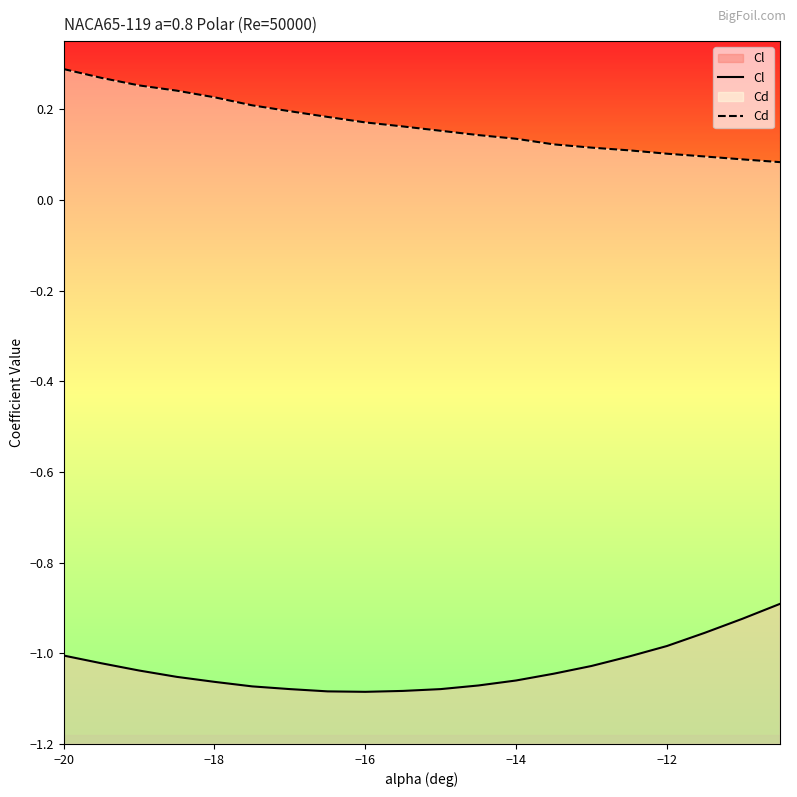

What is the sum of all Cd values?

3.3